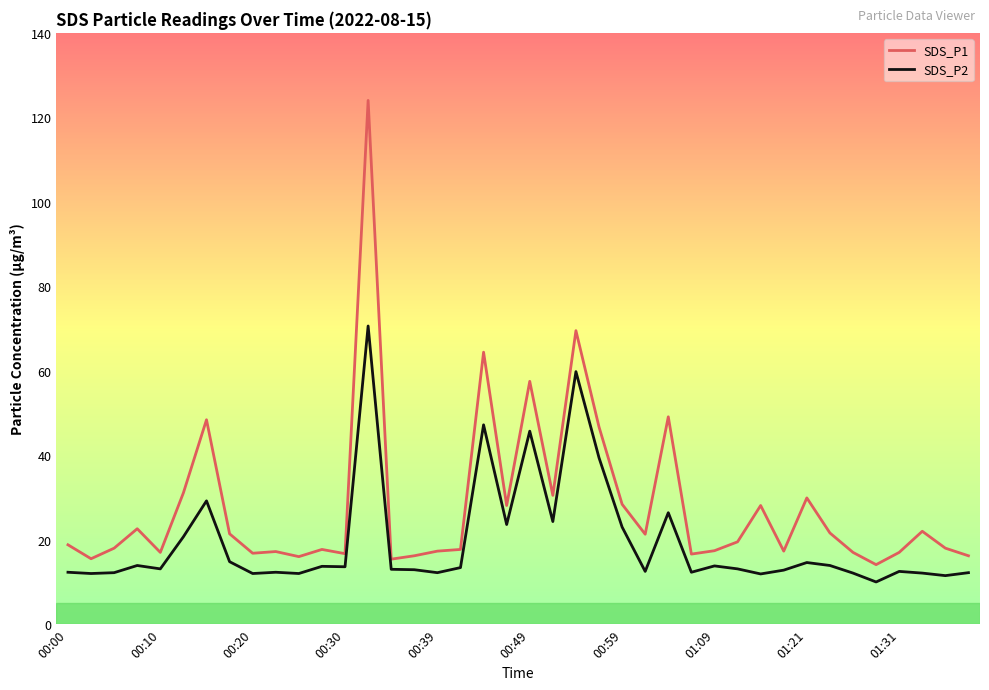

Which series has the largest total across all categories?

SDS_P1